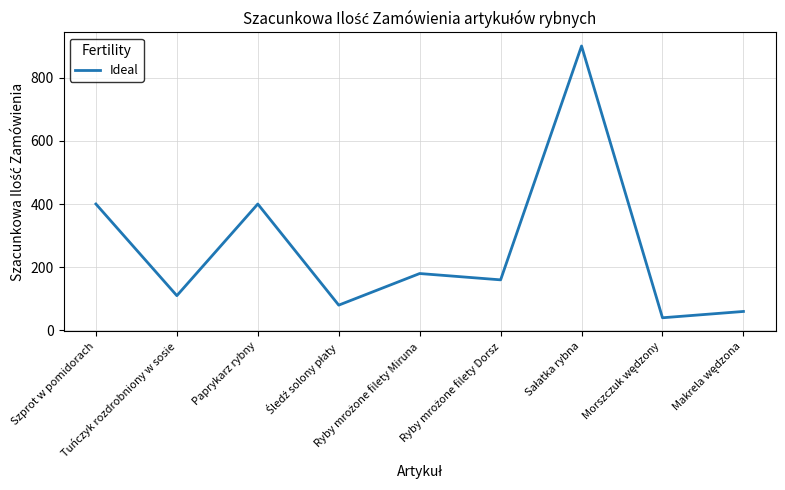

What is the greatest value displayed?

900